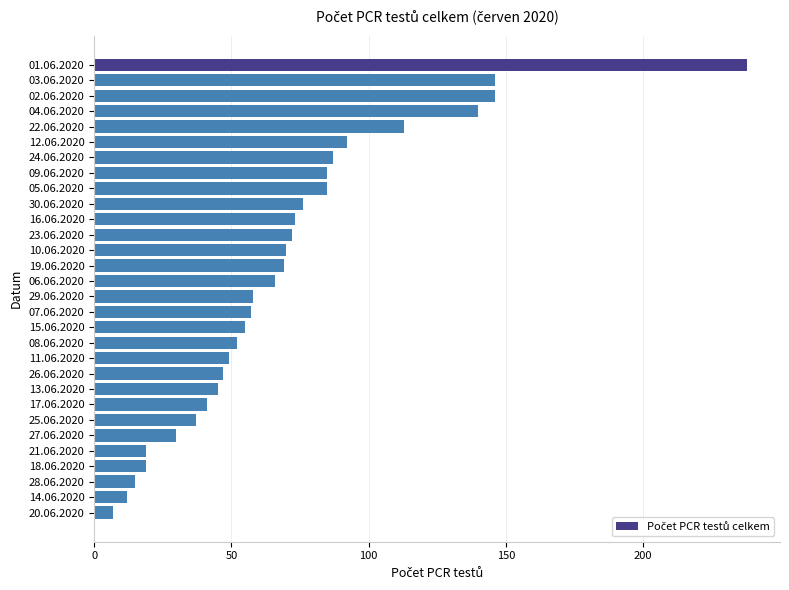

Does the chart contain any negative values?

No